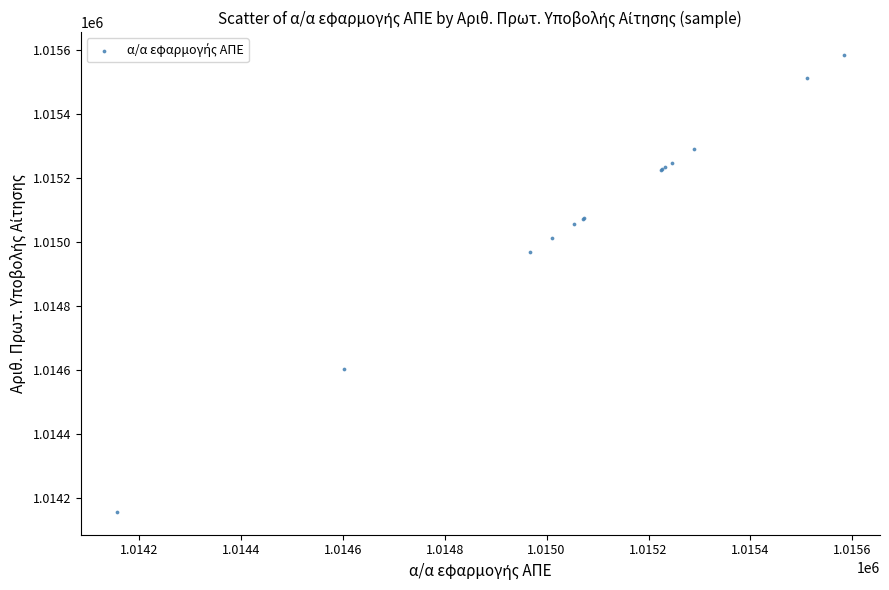

What Y value in the scatter plot is closest to 1014870?

1014967